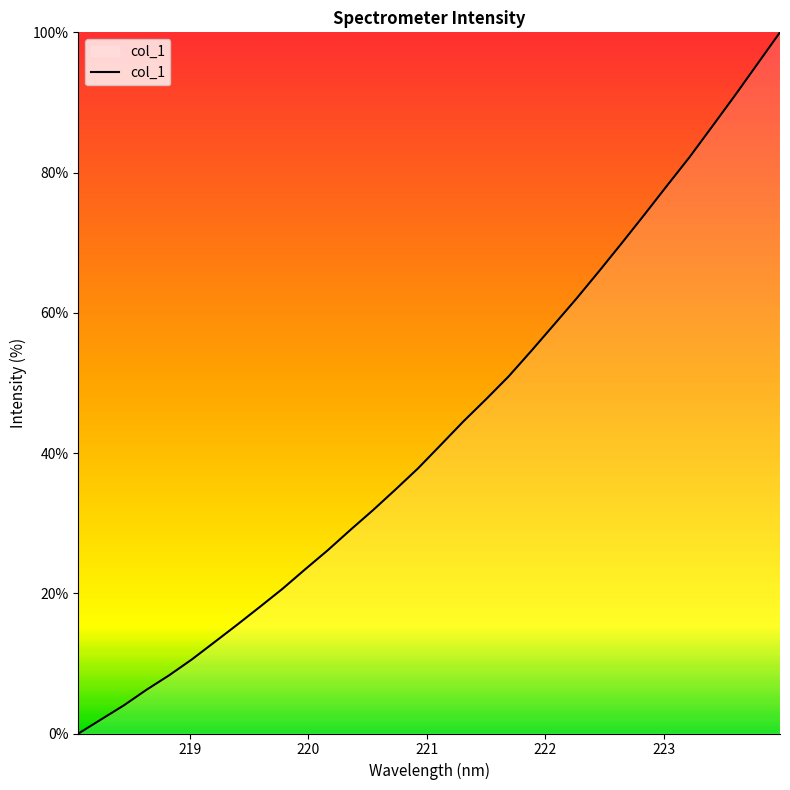

How many categories are shown in the chart?

32